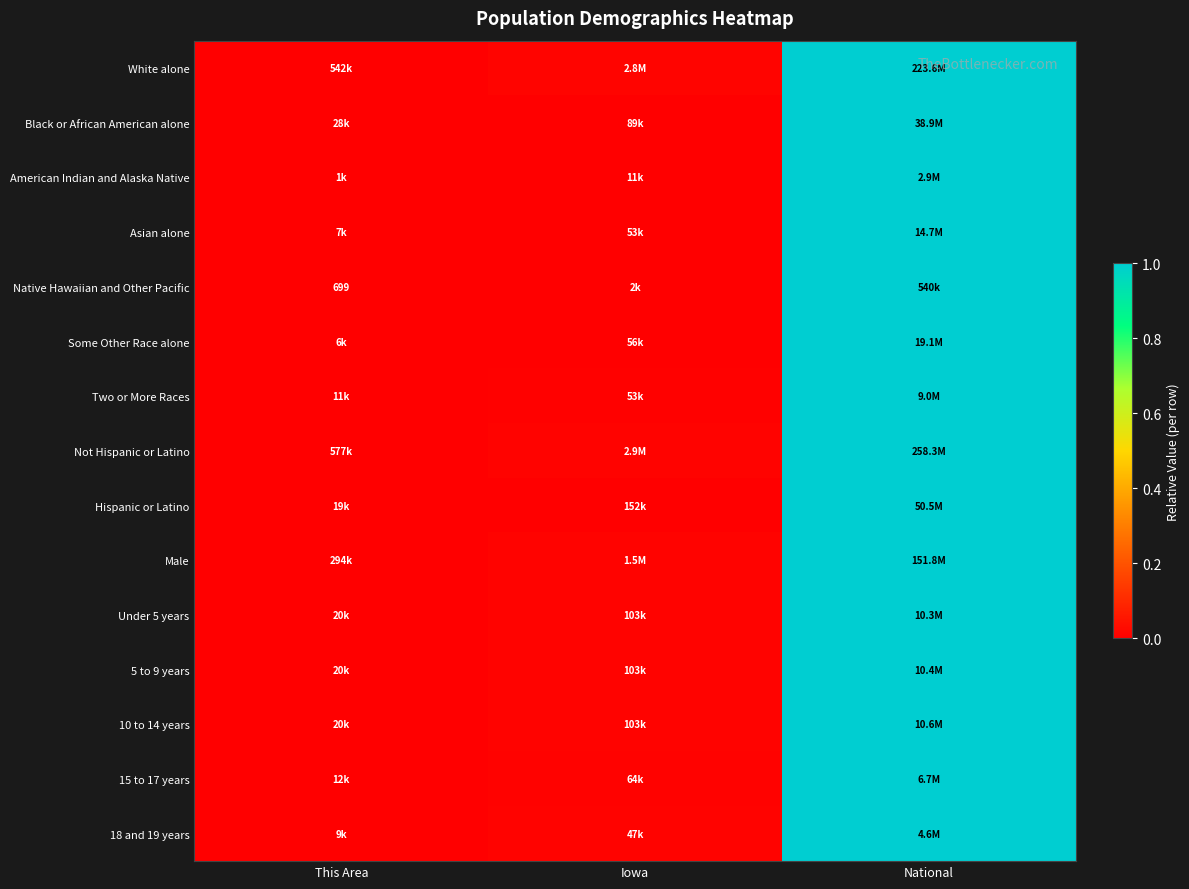

True or false: 18 and 19 years has a value of 0.0 at Iowa.

False